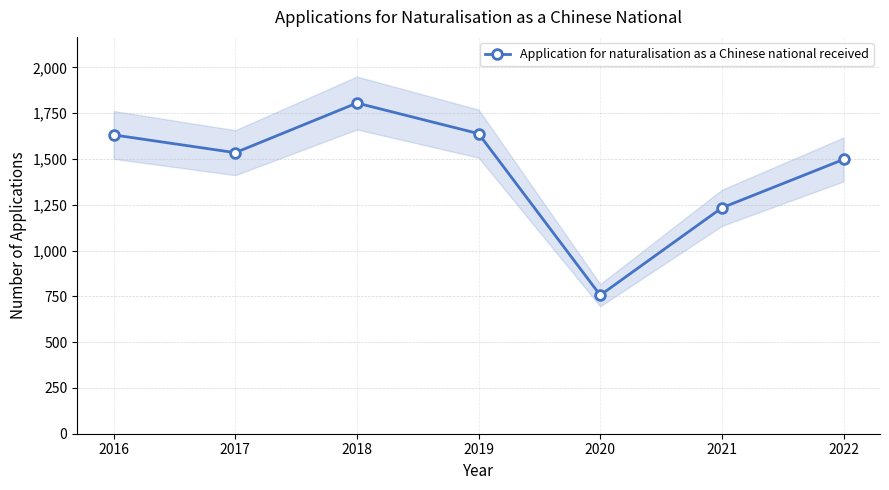

What is the approximate value at 2020?

756